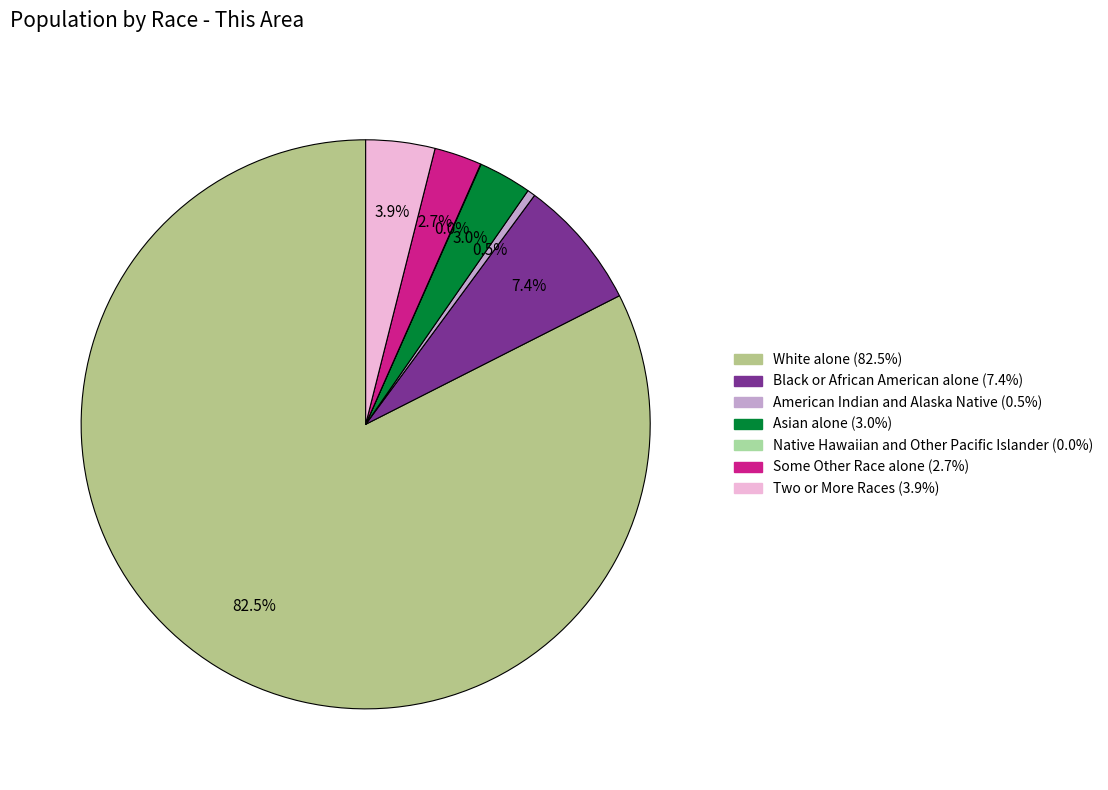

Approximately how many times larger is the value at Two or More Races compared to Asian alone?

1.3